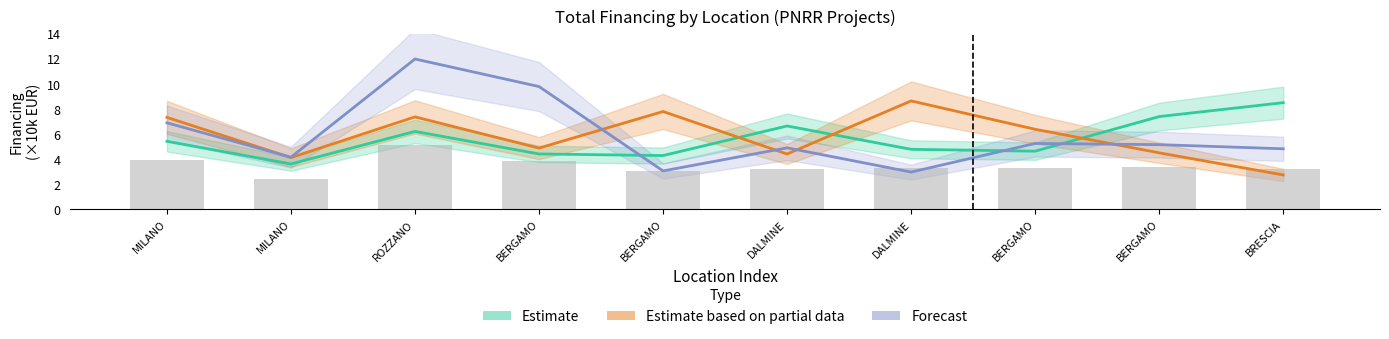

Reading left to right, list all the values displayed in this chart.

Fascia A: 5.4	3.6	6.2	4.4	4.3	6.6	4.8	4.6	7.4	8.5
Fascia B: 7.3	4.1	7.4	4.9	7.8	4.4	8.6	6.4	4.5	2.7
Fascia C: 6.9	4.1	12.0	9.8	3.1	4.9	3.0	5.2	5.2	4.8